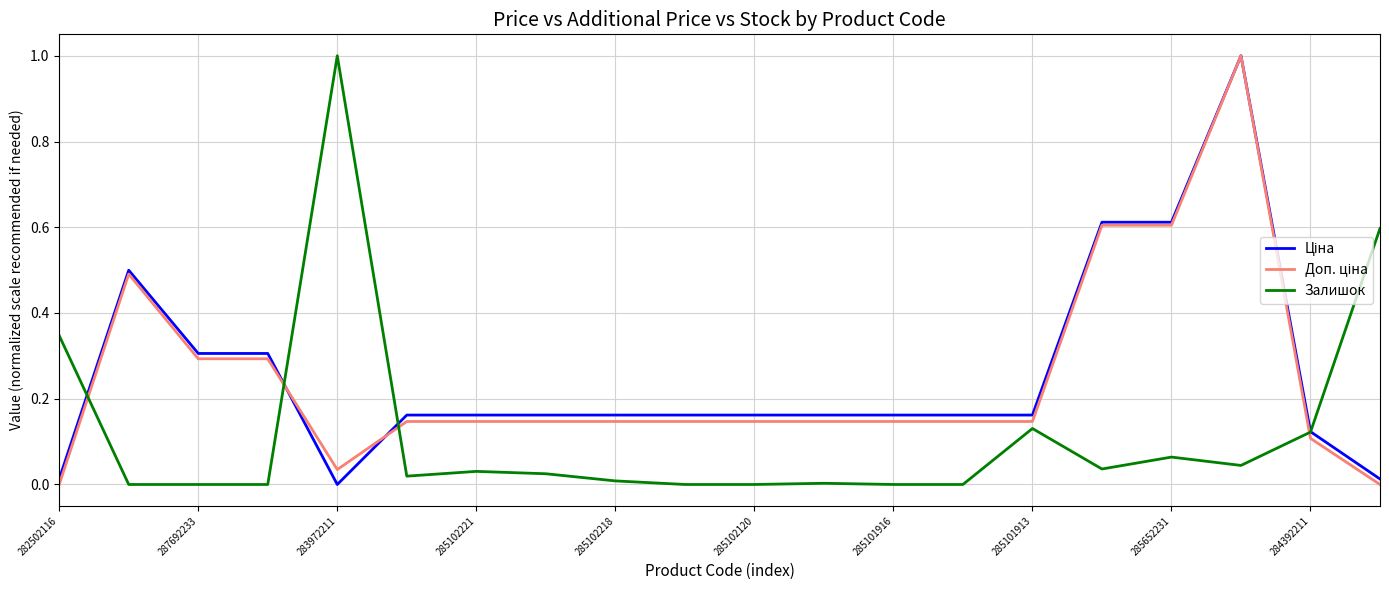

How many interior local peaks does the Залишок series have?

5